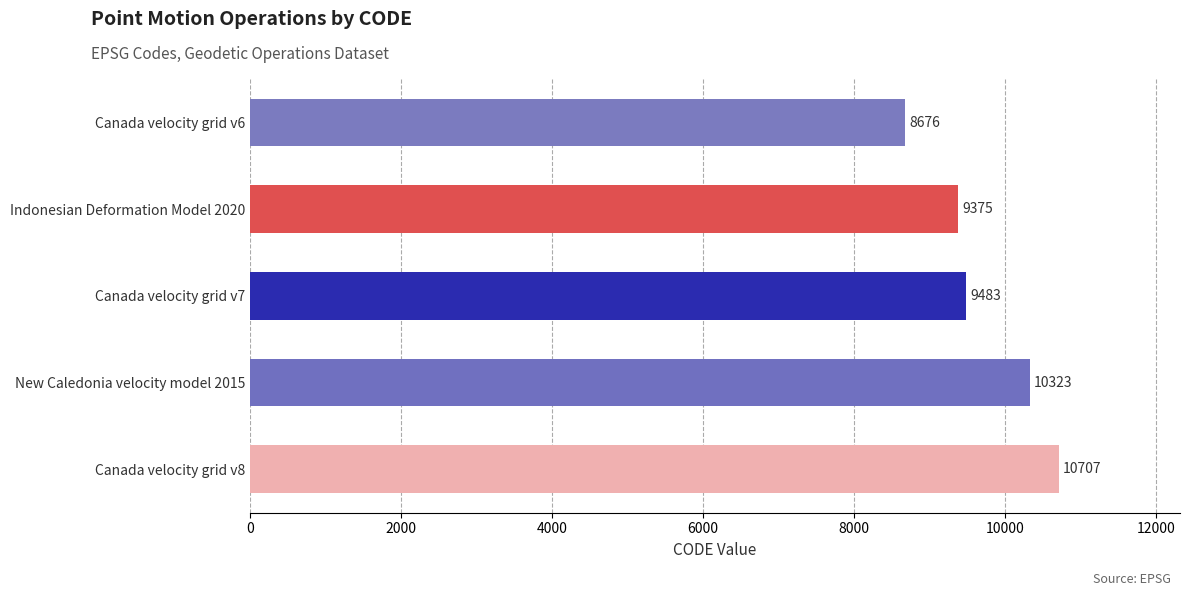

Between Indonesian Deformation Model 2020 and Canada velocity grid v6, which is larger?

Indonesian Deformation Model 2020